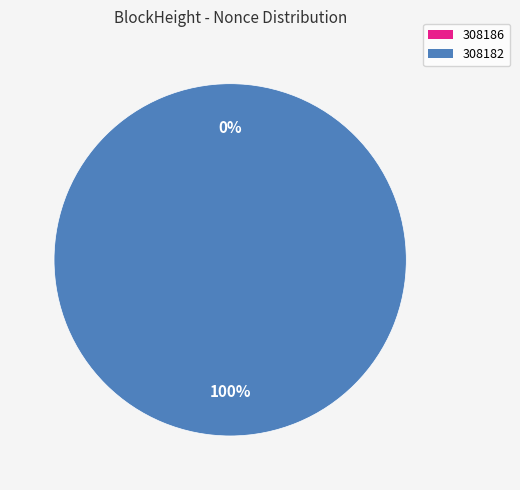

Which has a higher value, 308182 or 308186?

308182